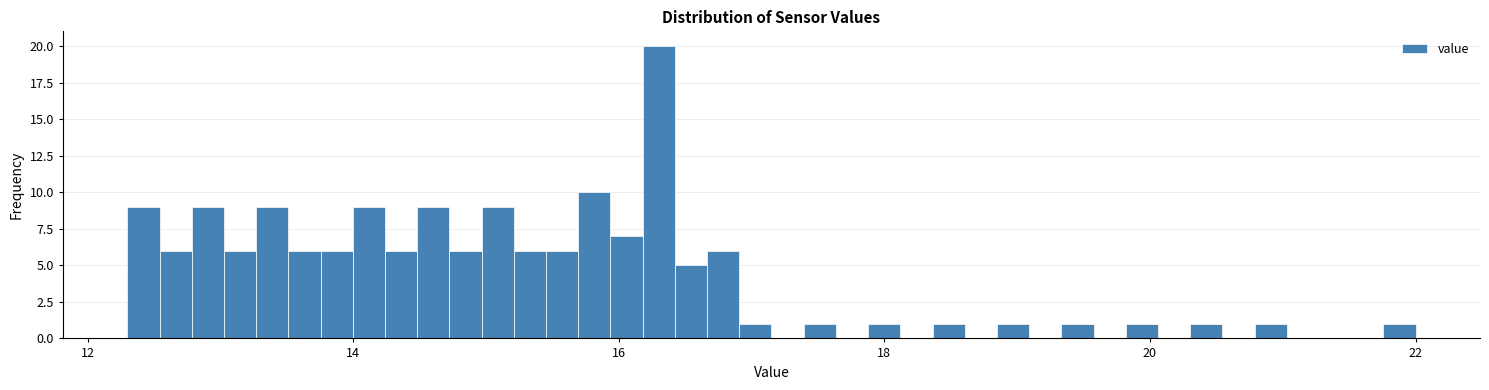

Around what value on the x-axis is the tallest bar? Give the approximate position of its centre, as read against the axis.

16.4